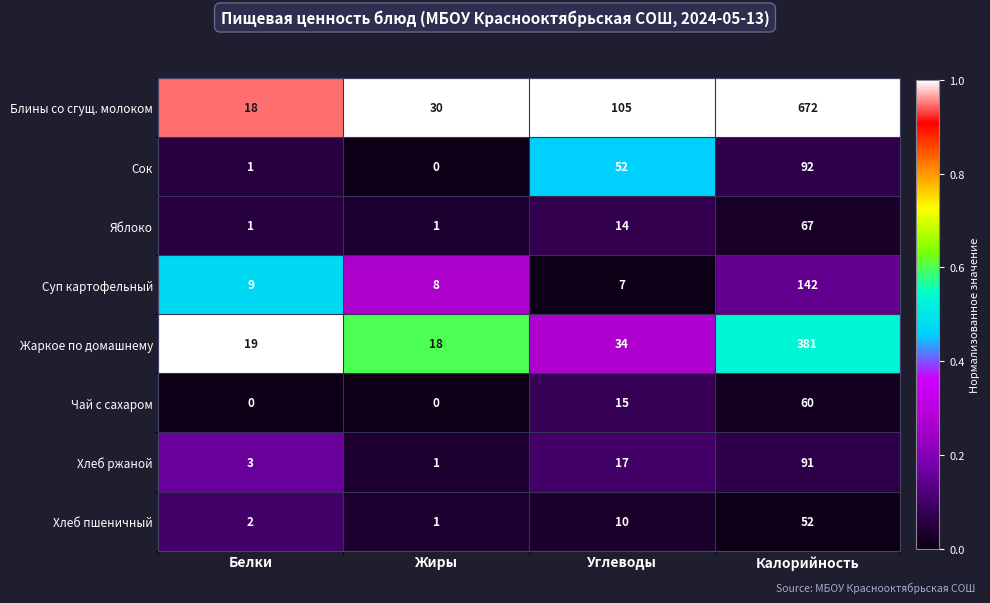

Rank the series by their maximum value, from highest to lowest.

Блины со сгущ. молоком, Жаркое по домашнему, Суп картофельный, Сок, Хлеб ржаной, Яблоко, Чай с сахаром, Хлеб пшеничный